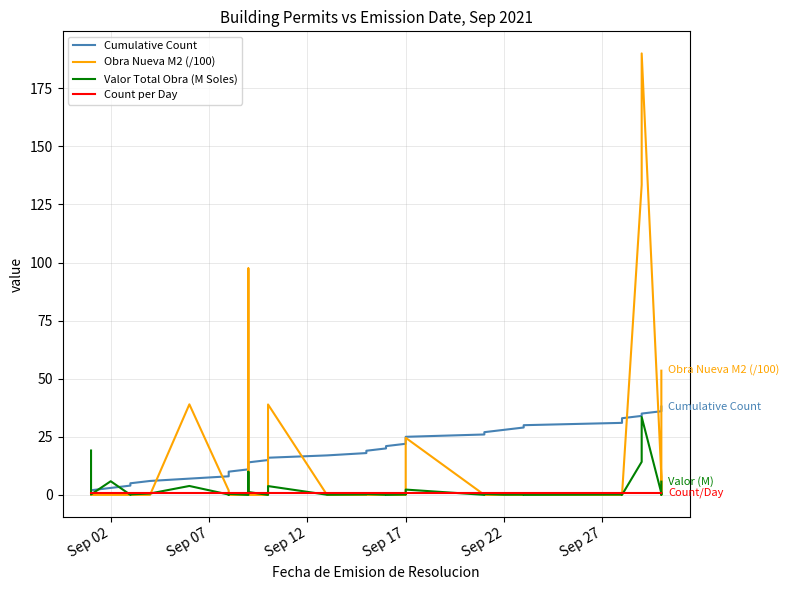

What is the sum of all Count per Day values?

38.0